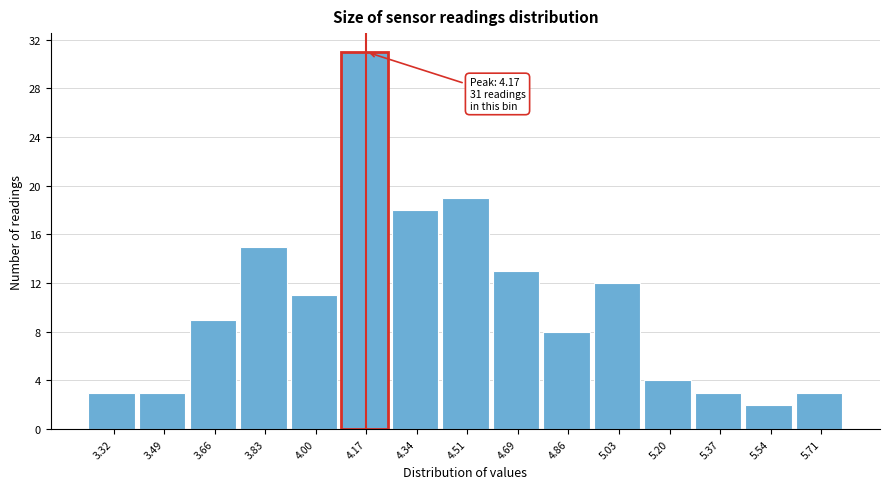

Over which range of the x-axis is the bar tallest?

4.08 to 4.26